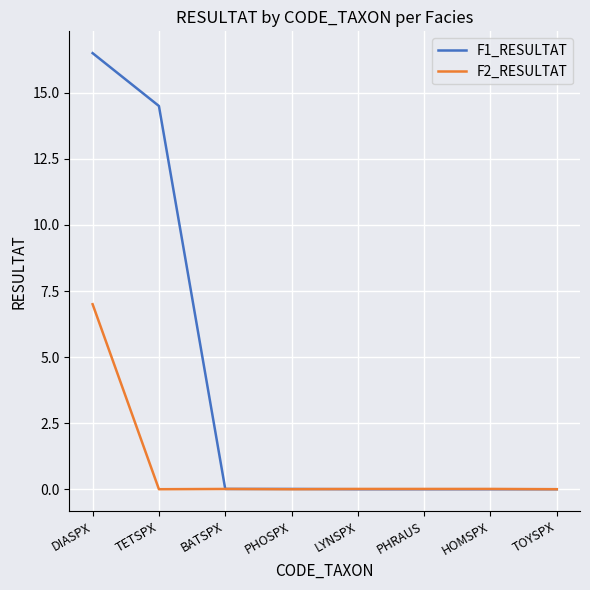

At which label is F1_RESULTAT closest to 8?

TETSPX